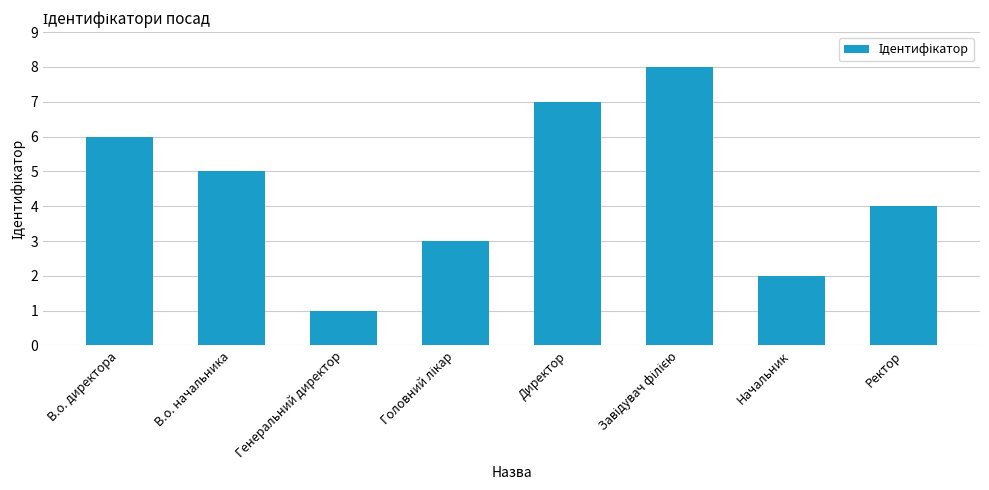

What is the label of the 2nd bar from the left?

В.о. начальника